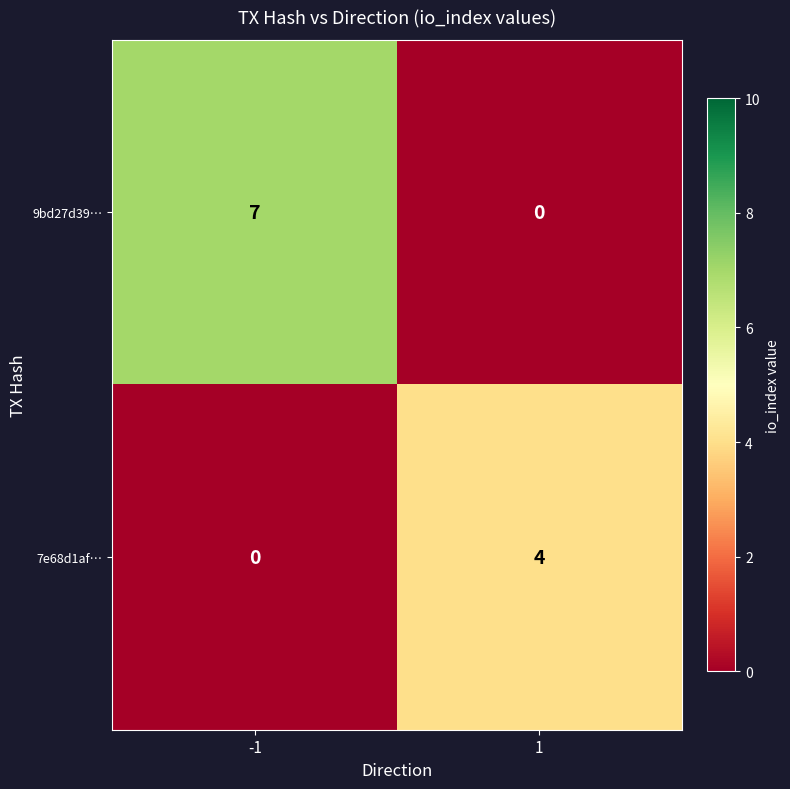

What is the sum of the 9bd27d39… values at -1 and 1?

7